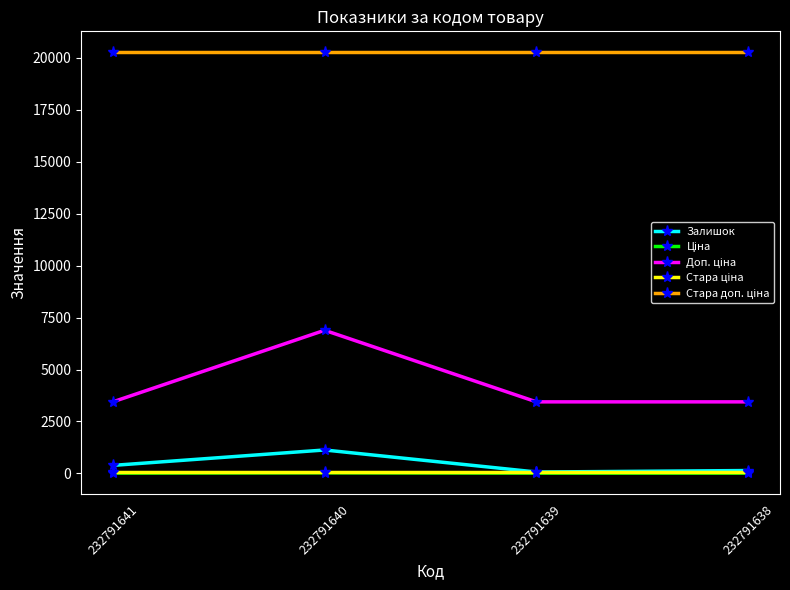

At which category is the sum across all series the highest?

232791640